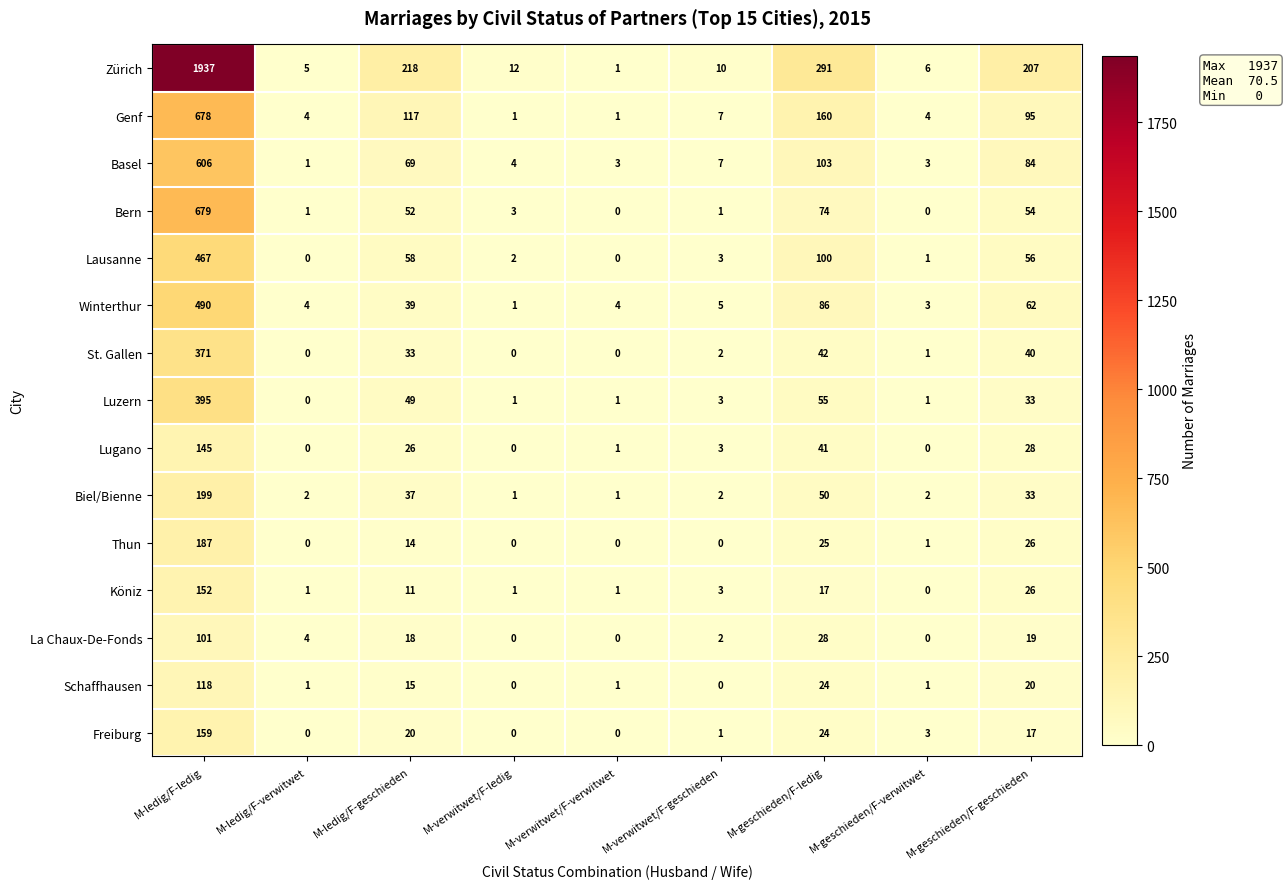

At which label does Köniz reach its minimum?

M-geschieden/F-verwitwet